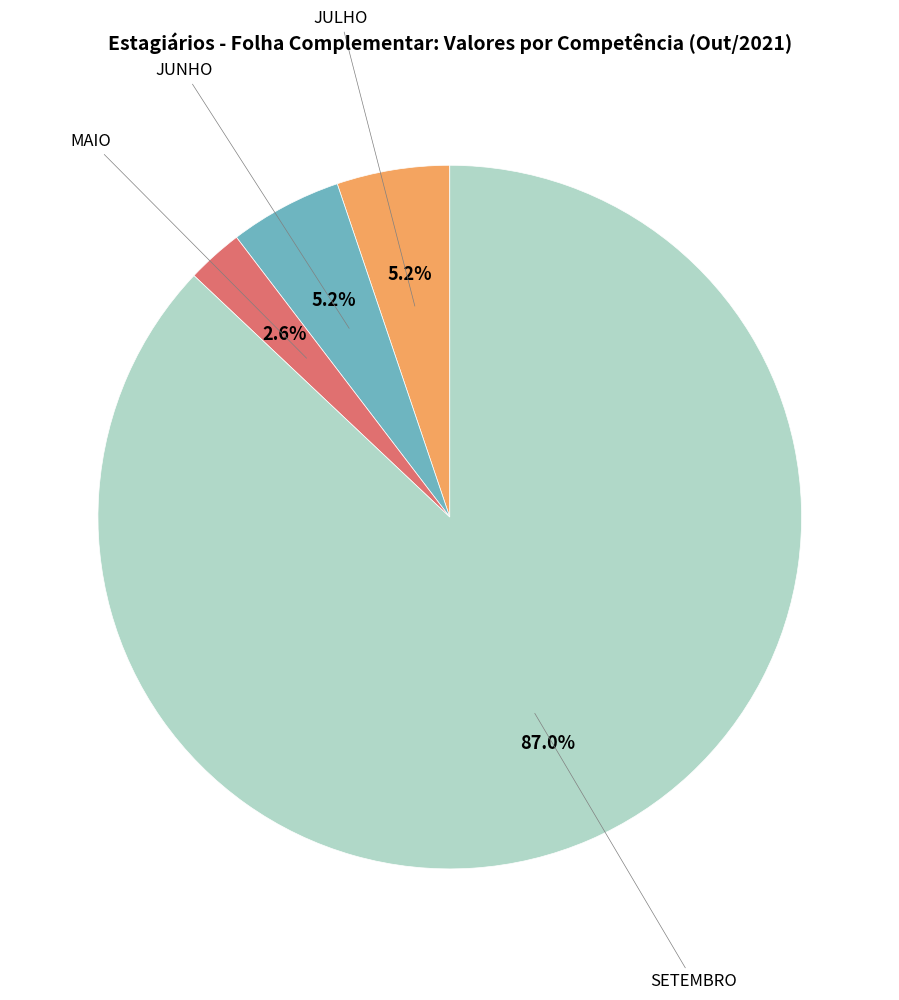

Is there any slice that represents more than half of the pie?

Yes